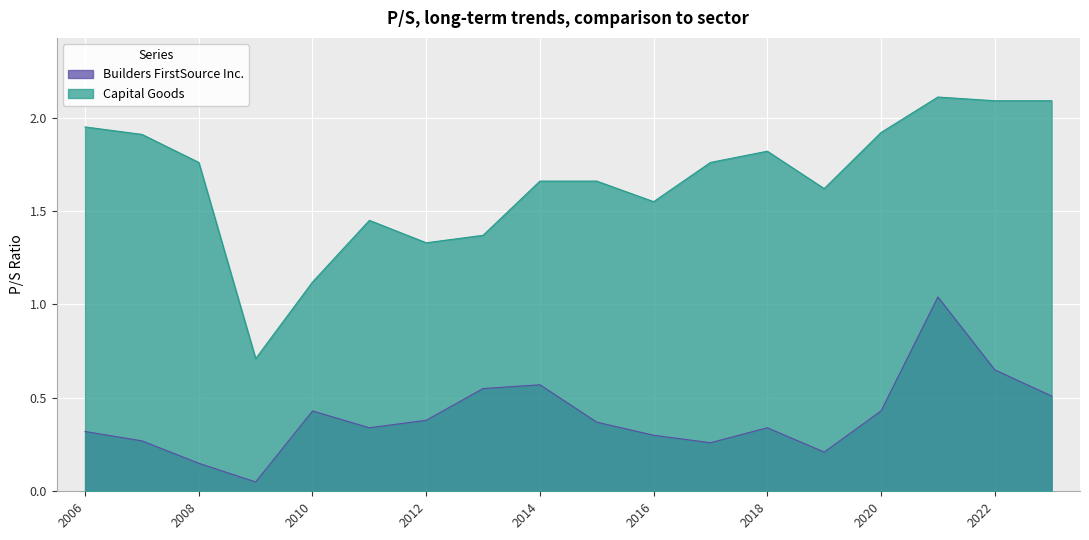

True or false: Capital Goods has a value of 1.6 at 2019-03-01.

True